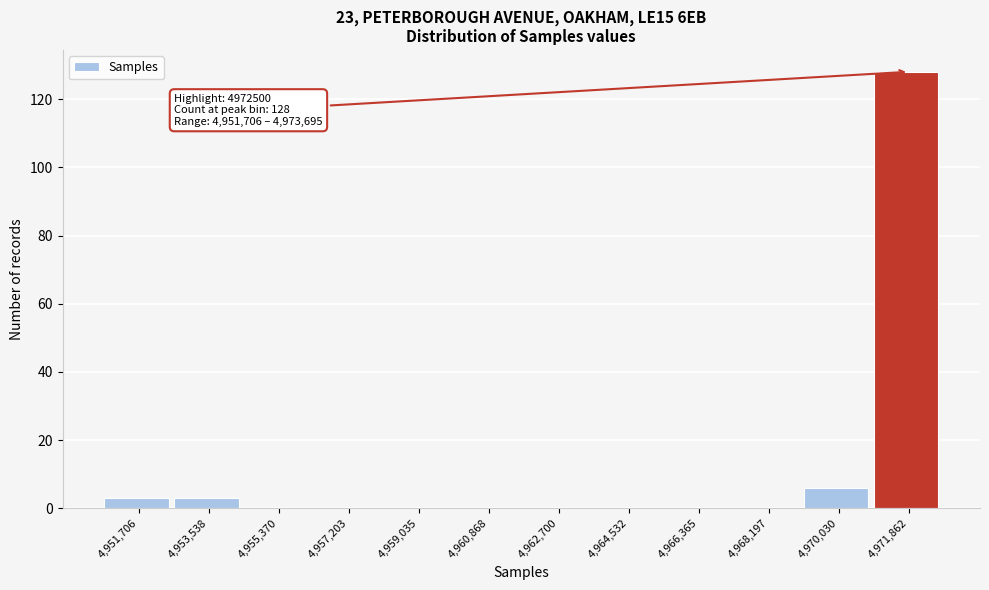

Reading right to left, what are all the values shown in this chart?

4,971,862=128	4,970,030=6	4,968,197=0	4,966,365=0	4,964,532=0	4,962,700=0	4,960,868=0	4,959,035=0	4,957,203=0	4,955,370=0	4,953,538=3	4,951,706=3